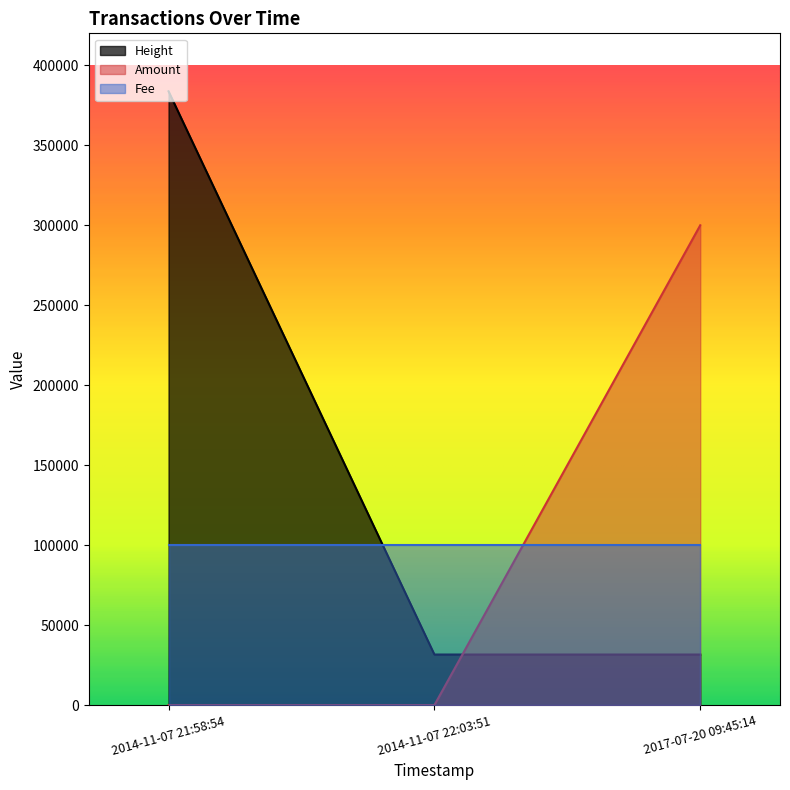

What position from the right is 2014-11-07 22:03:51?

2